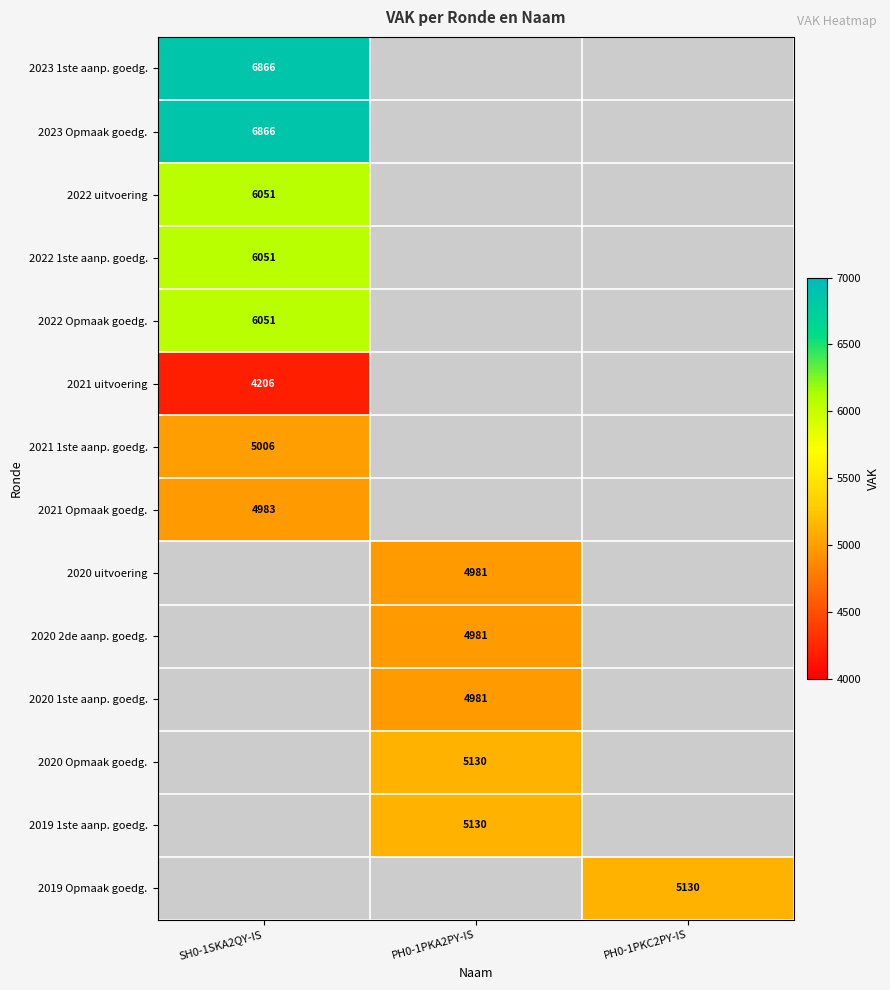

Is it true that 2021 1ste aanp. goedg. equals 5006 at SH0-1SKA2QY-IS?

True